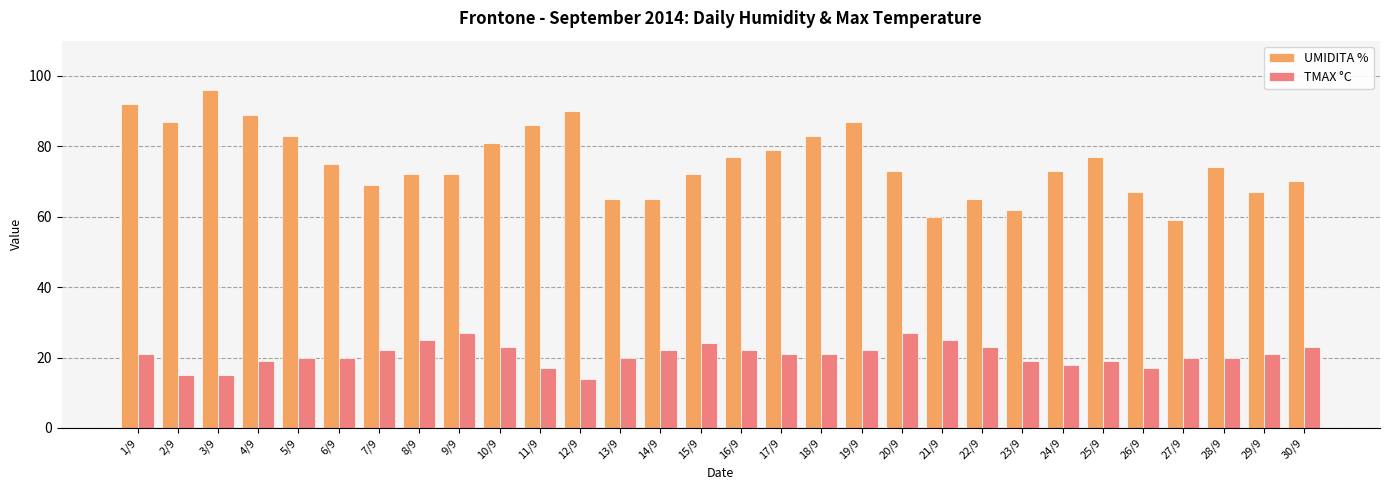

What is the difference between the maximum and minimum values in the TMAX °C series?

13